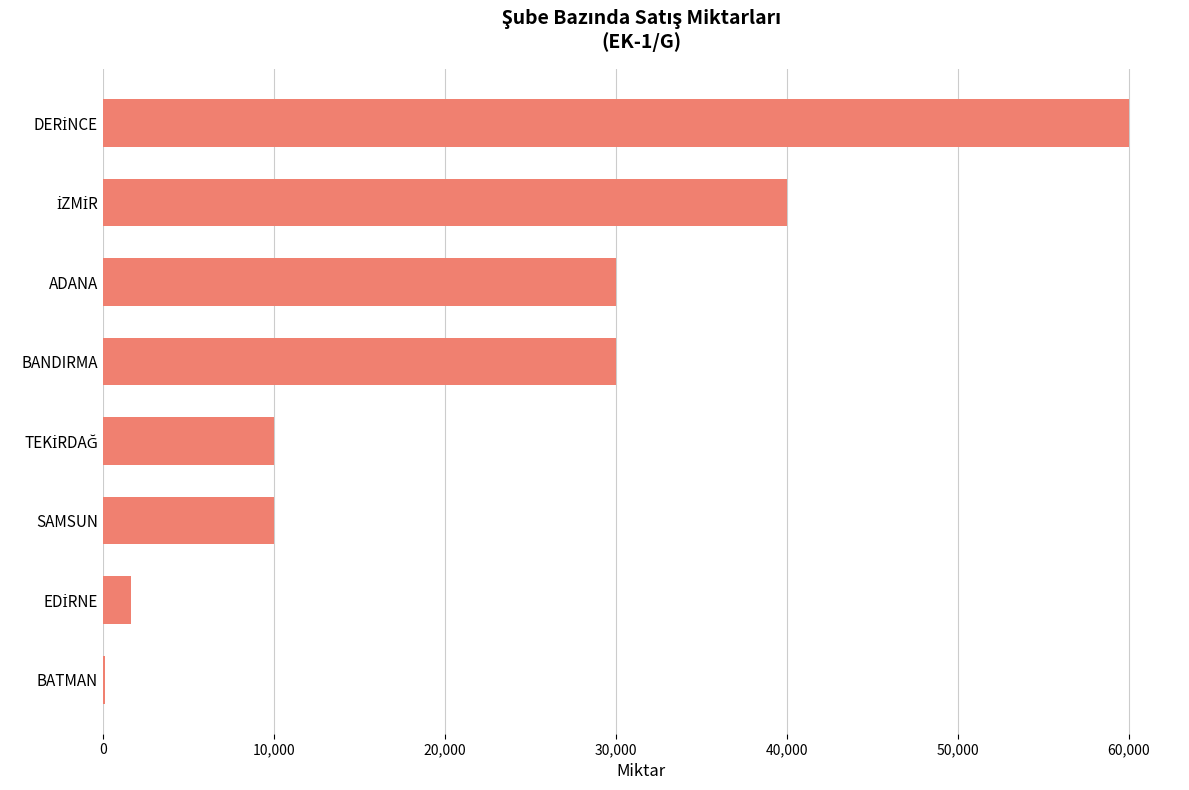

What is the maximum value shown in the chart?

60000